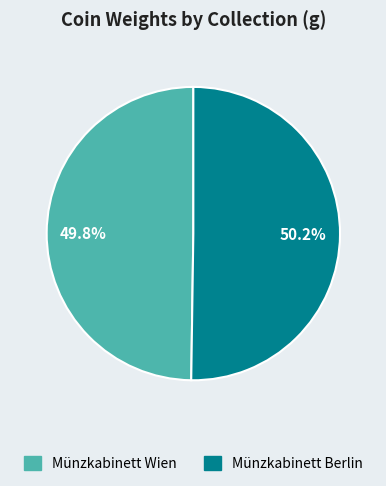

What portion of the pie excludes Münzkabinett Berlin?

49.8%